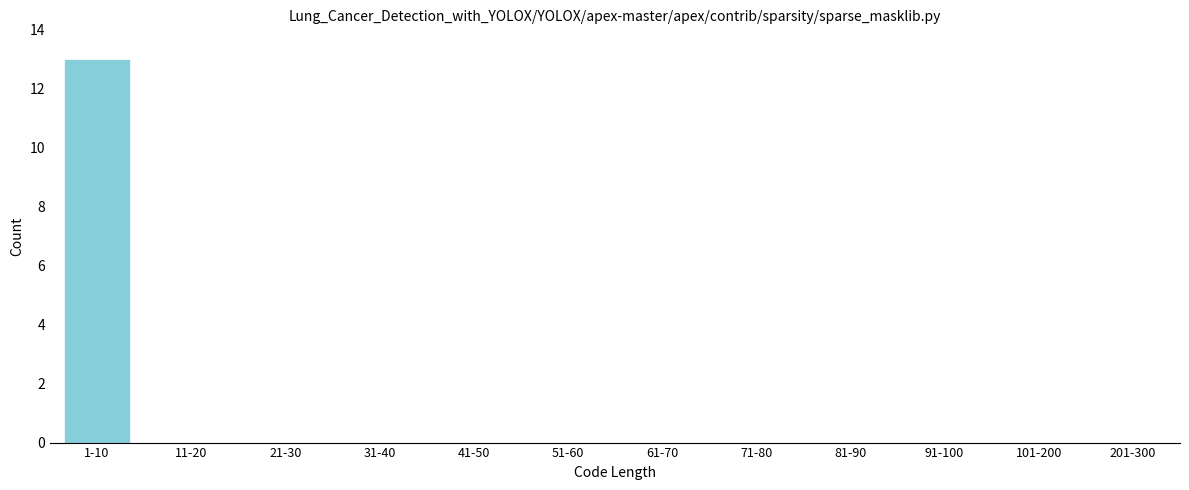

Reading left to right, transcribe all the data shown in this chart.

1-10=13	11-20=0	21-30=0	31-40=0	41-50=0	51-60=0	61-70=0	71-80=0	81-90=0	91-100=0	101-200=0	201-300=0